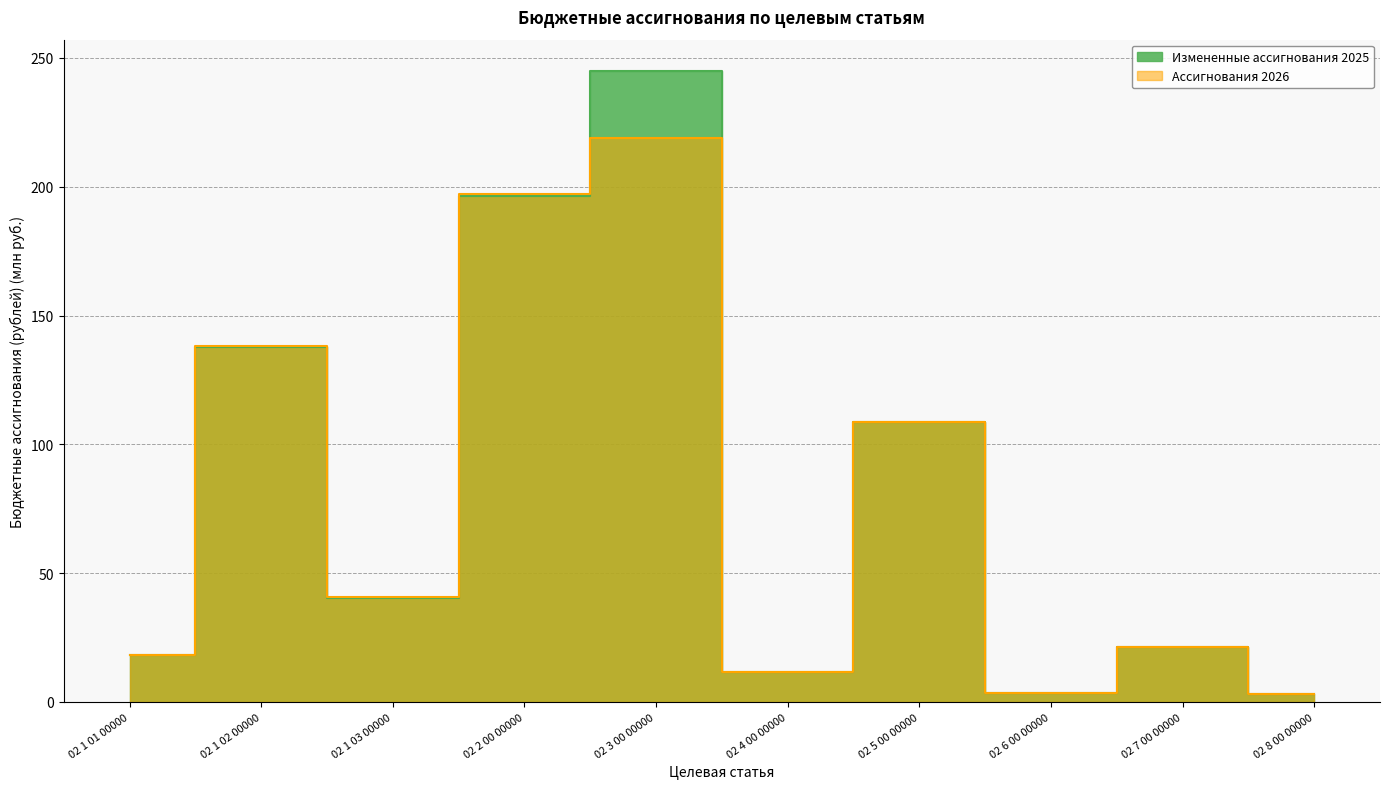

The Ассигнования 2026 series shows 307.8 at 02 3 00 00000. True or false?

False